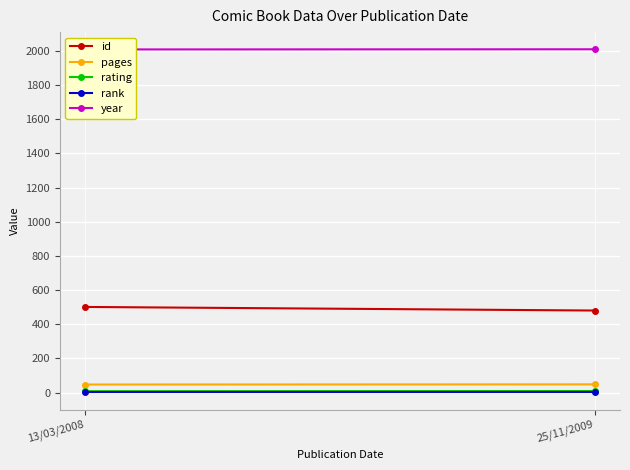

Is it true that rating equals 8 at 13/03/2008?

True